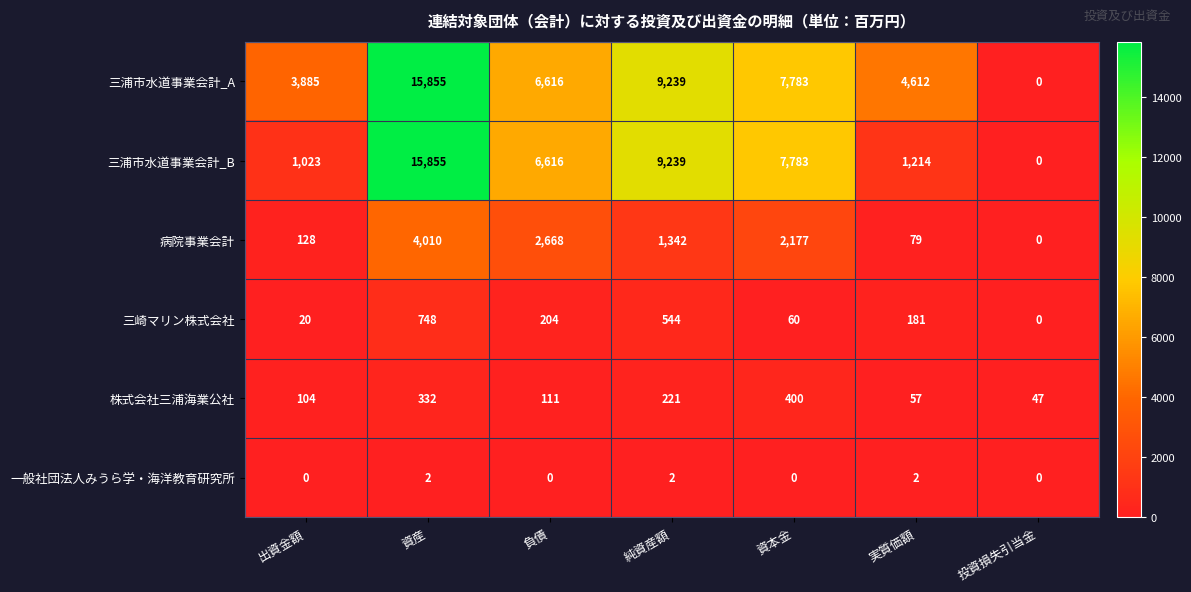

Read the 三崎マリン株式会社 value at 純資産額, to the nearest 100.

500